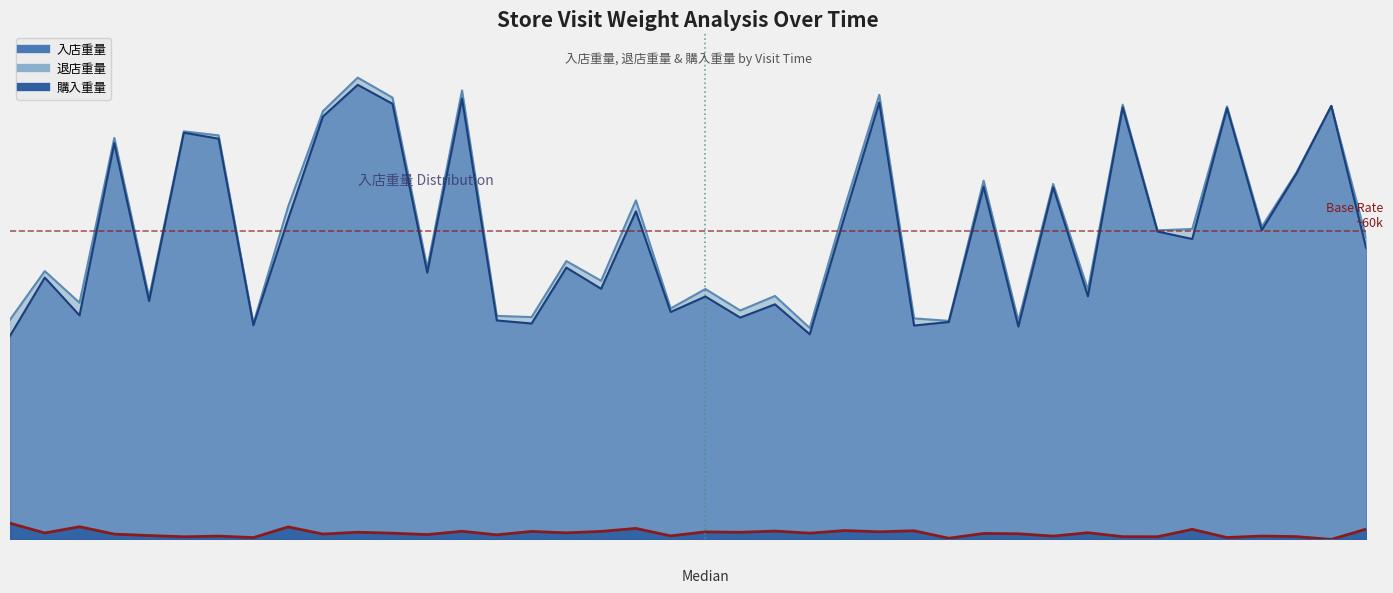

What are all the series names shown in the legend?

入店重量, 退店重量, 購入重量